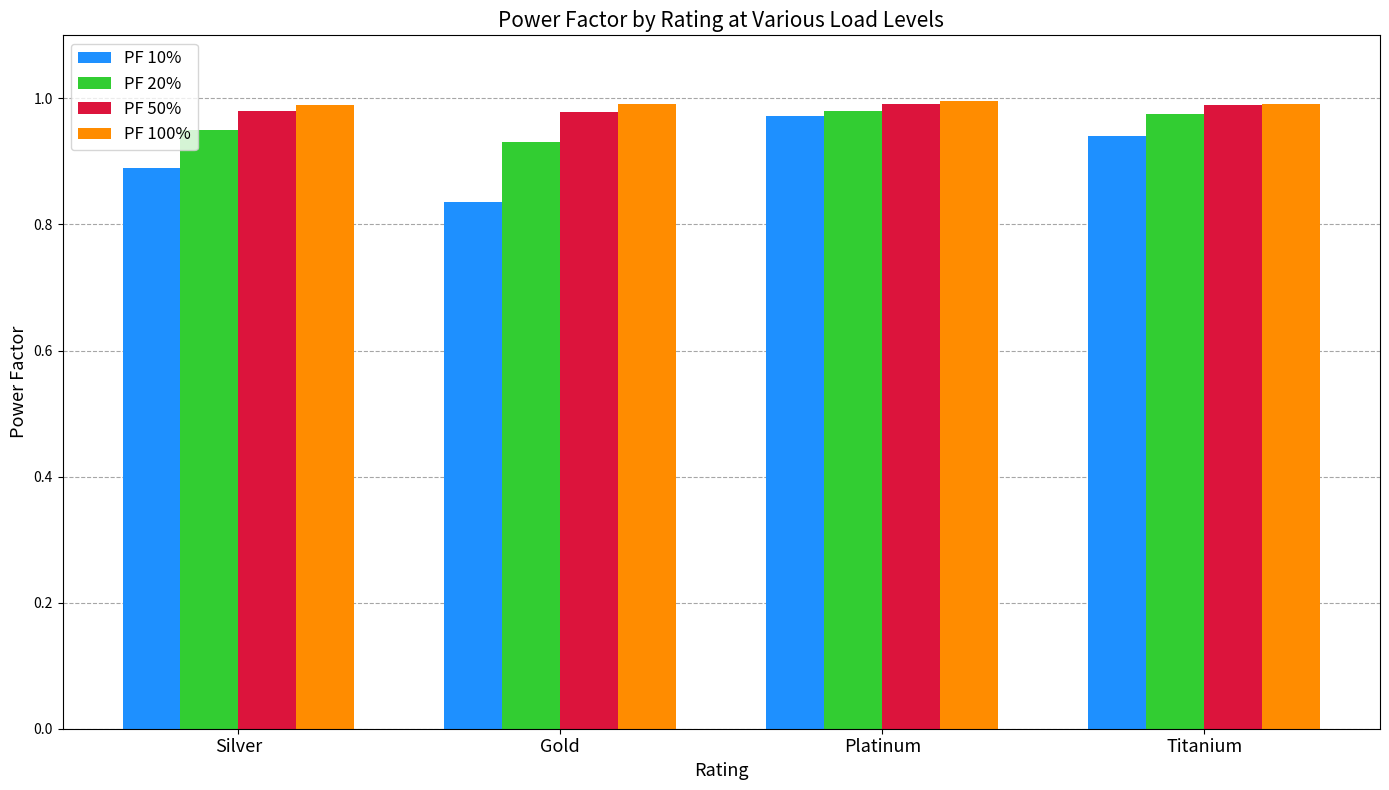

Which label corresponds to the smallest value in the chart?

Gold